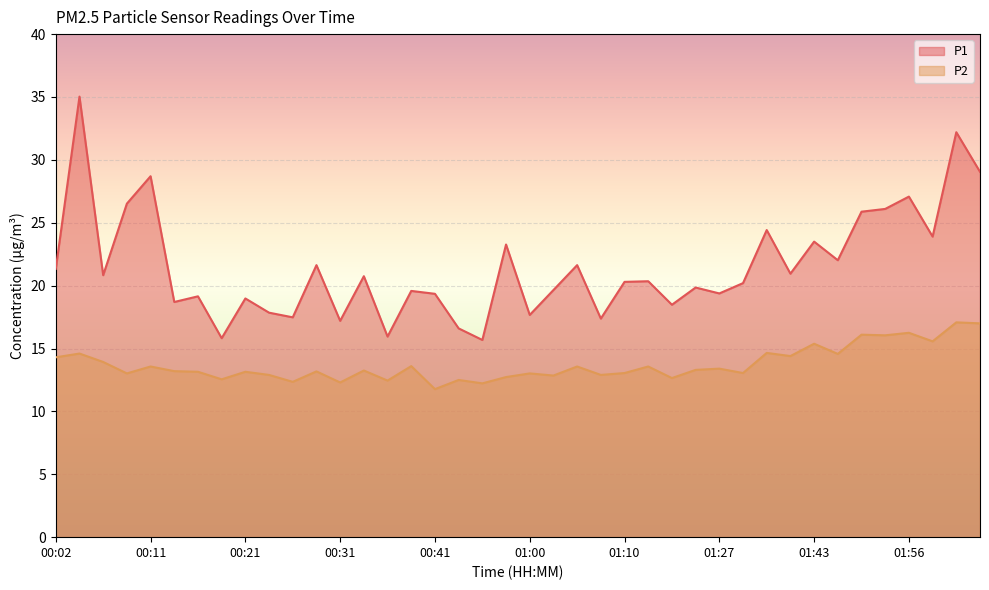

What is the value of the P2 point at the 23rd from the left?

13.6